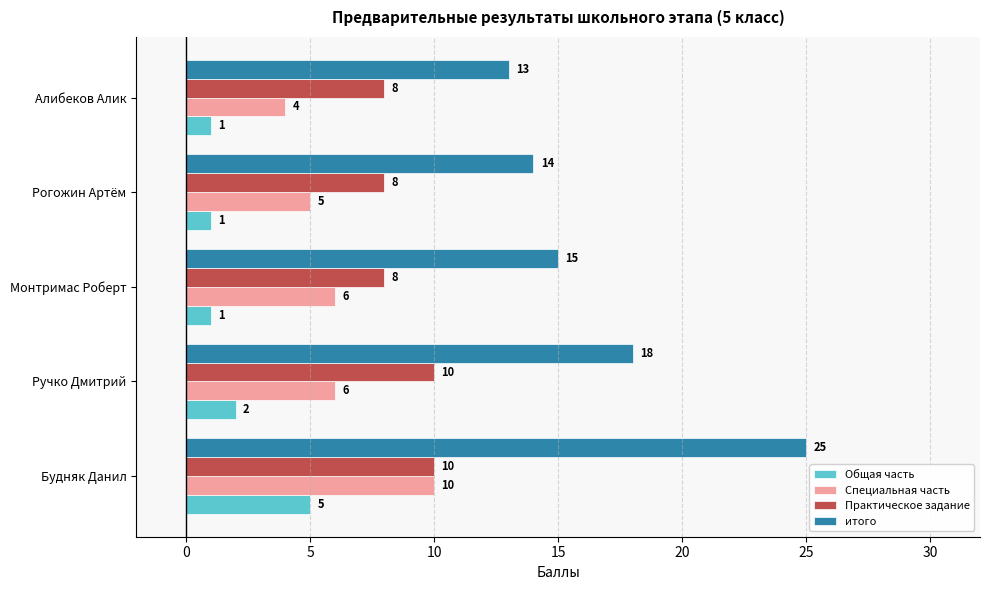

At how many categories does at least one series exceed 6?

5